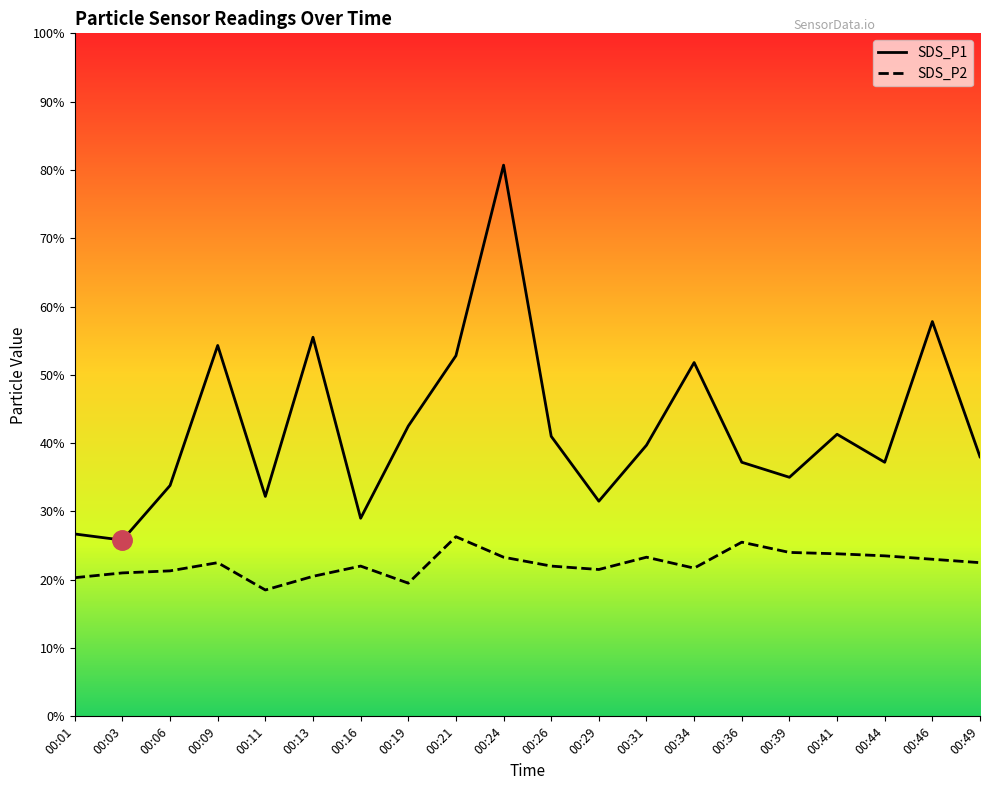

Reading left to right, transcribe all the data shown in this chart.

SDS_P1: 2.7	2.6	3.4	5.4	3.2	5.5	2.9	4.2	5.3	8.1	4.1	3.1	4.0	5.2	3.7	3.5	4.1	3.7	5.8	3.8
SDS_P2: 2.0	2.1	2.1	2.2	1.9	2.0	2.2	1.9	2.6	2.3	2.2	2.1	2.3	2.2	2.5	2.4	2.4	2.4	2.3	2.2